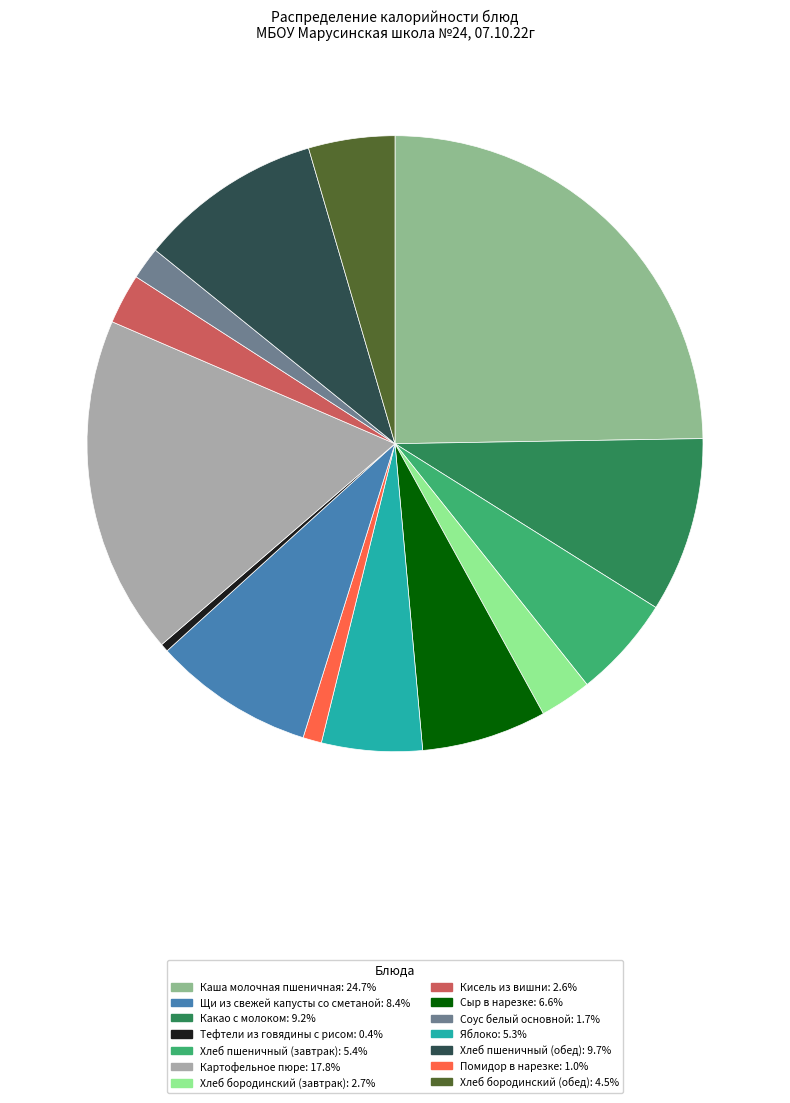

Is there any slice that represents more than half of the pie?

No